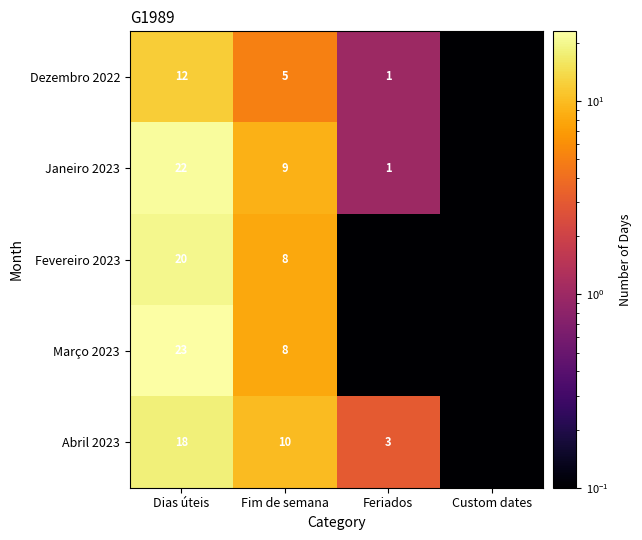

Is the value of Março 2023 at Dias úteis greater than the value of Abril 2023 at Dias úteis?

Yes